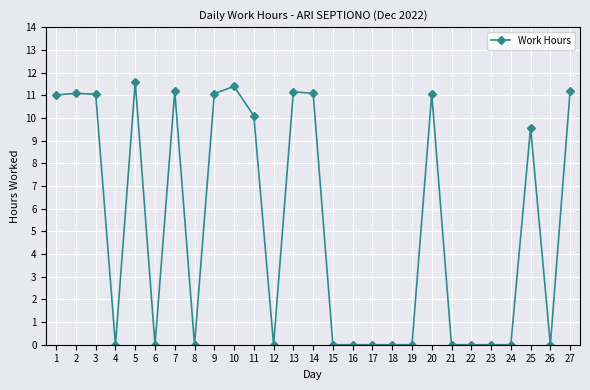

How many lines are shown in the chart?

1